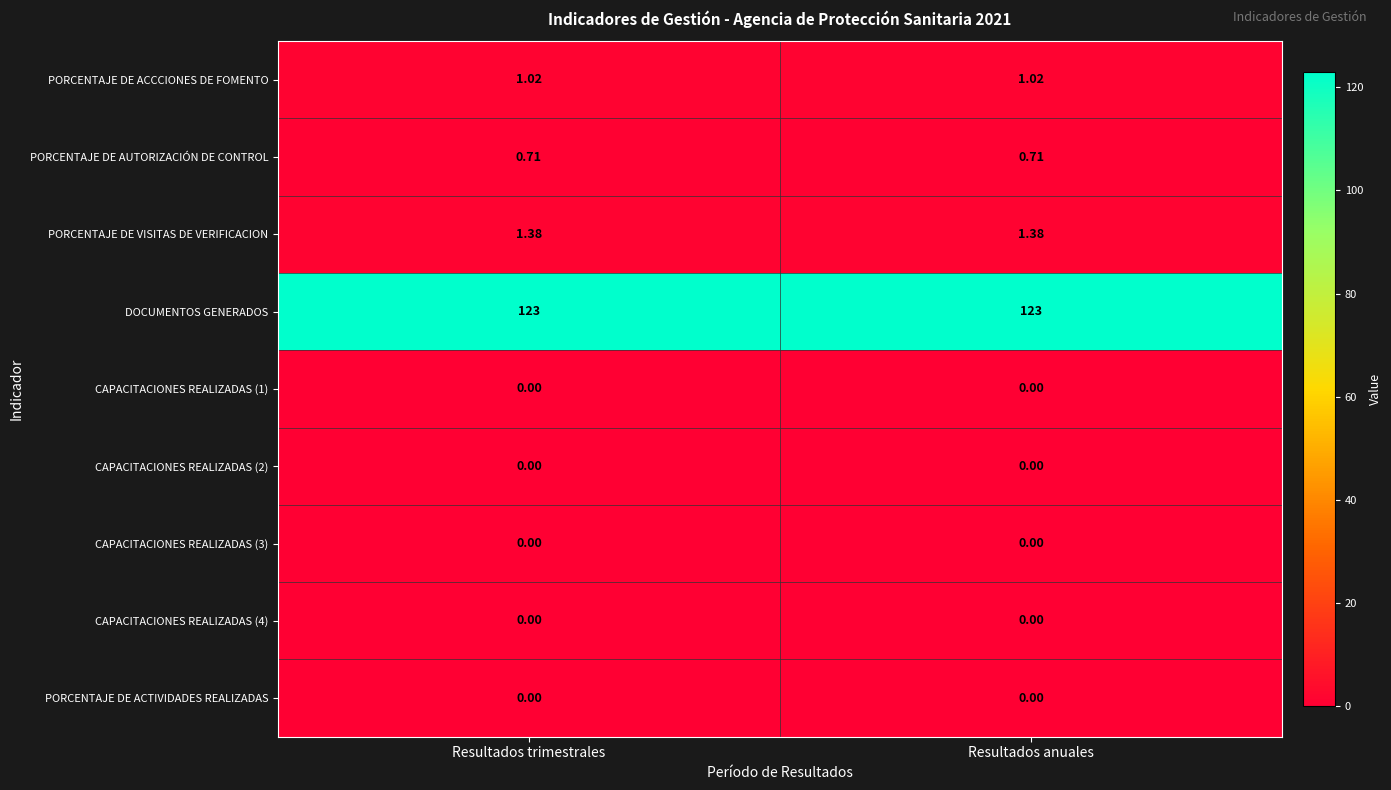

Is the value of CAPACITACIONES REALIZADAS (1) at Resultados anuales greater than the value of PORCENTAJE DE ACCCIONES DE FOMENTO at Resultados anuales?

No